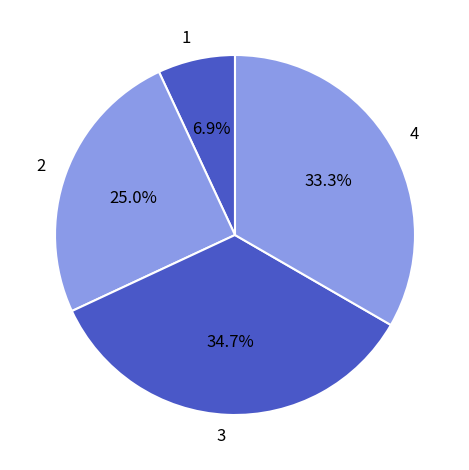

Is 1 the majority of the pie?

No